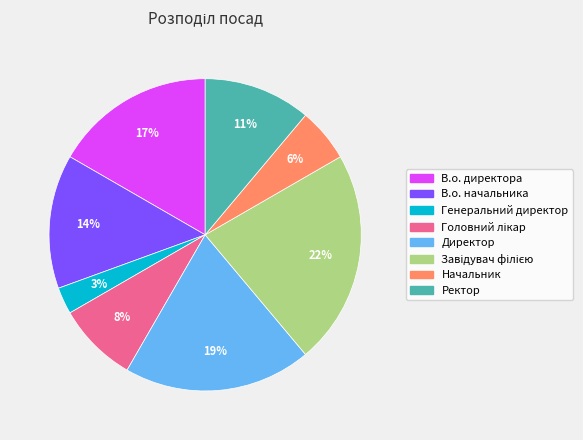

The Ректор slice represents 5% of the pie. True or false?

False